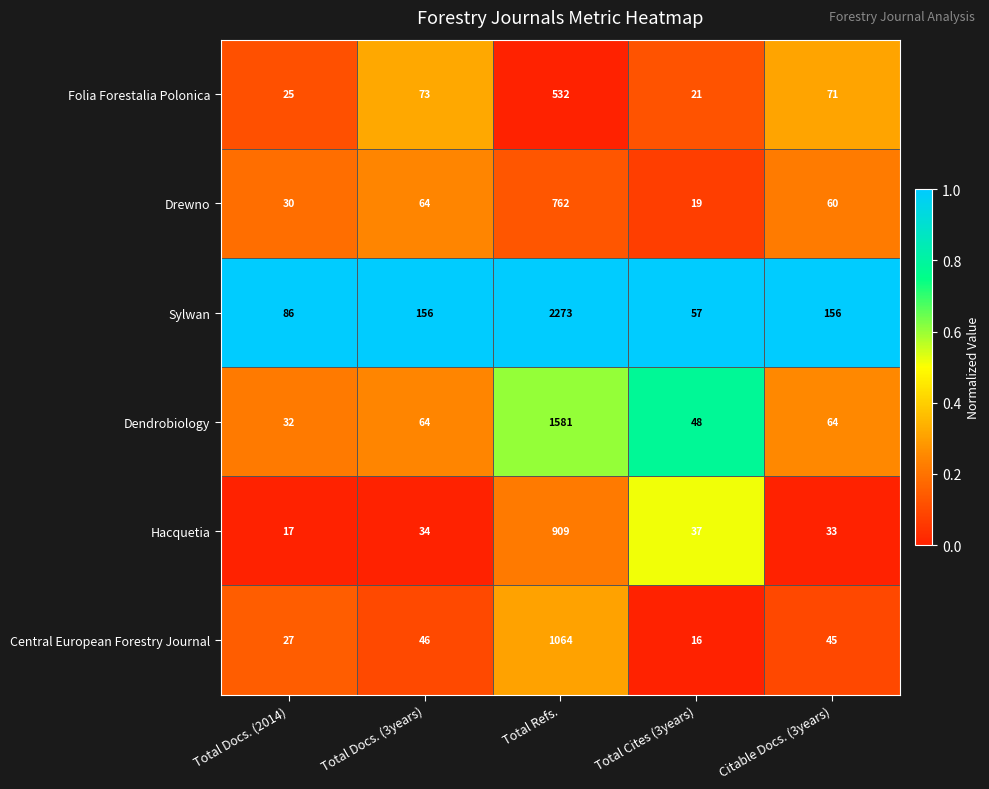

Which series has the widest spread of values?

Sylwan